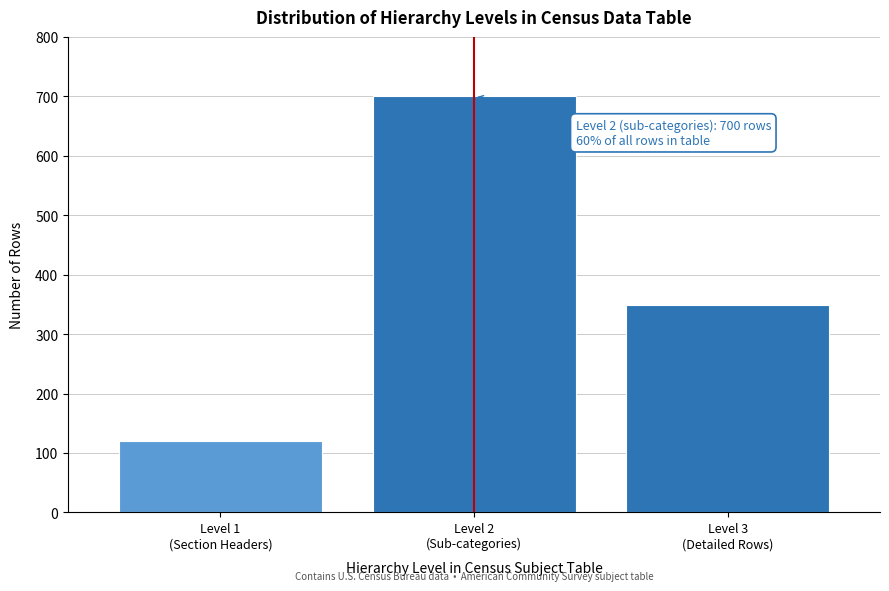

What is the maximum value shown in the chart?

700